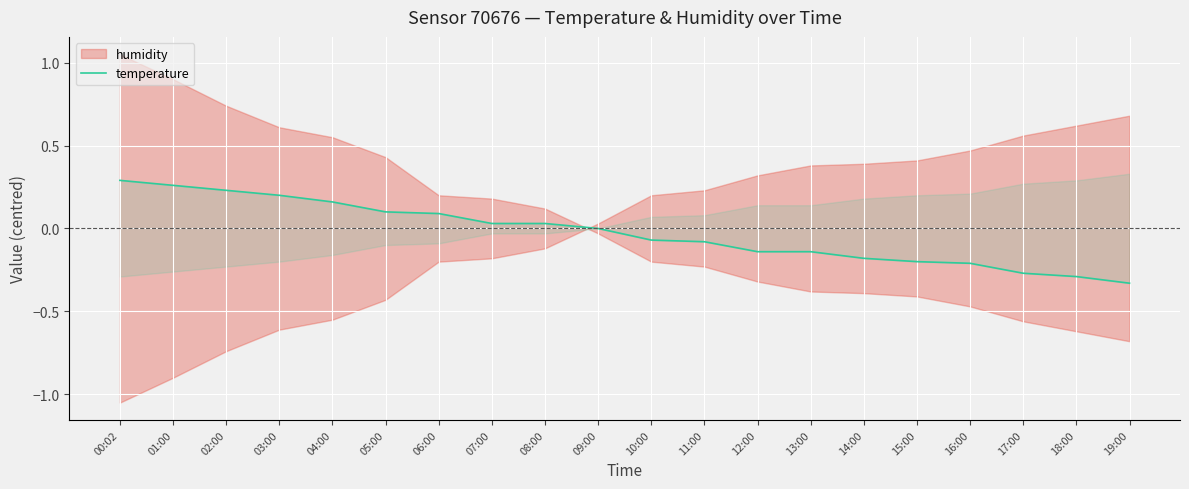

What is the label of the 12th point from the left?

11:00